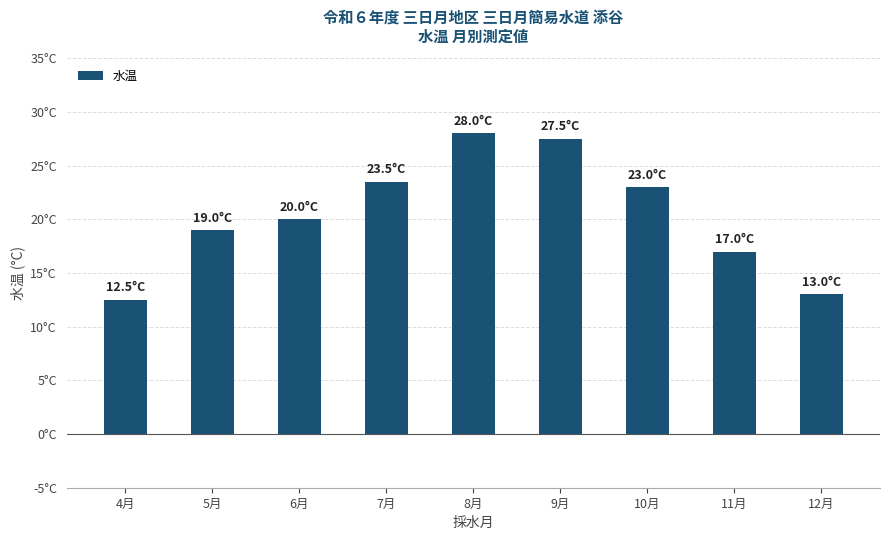

Reading left to right, extract all data points from this chart.

12.5	19.0	20.0	23.5	28.0	27.5	23.0	17.0	13.0